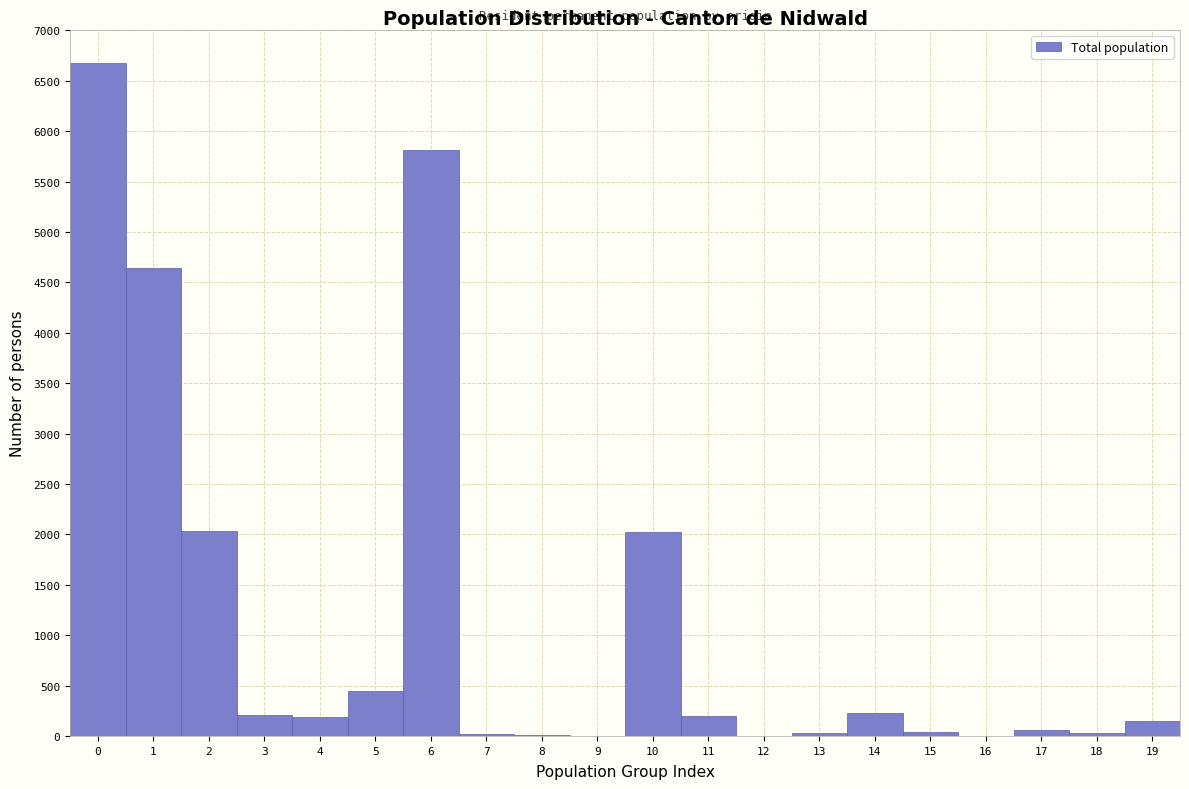

Reading left to right, transcribe this chart: for each bar, give the range it covers on the x-axis and its height. The values are not printed on the chart, so give them approximately, as read against the axis.

-0.5 to 0.5: 6650
0.5 to 1.5: 4650
1.5 to 2.5: 2050
2.5 to 3.5: 200
3.5 to 4.5: 200
4.5 to 5.5: 450
5.5 to 6.5: 5800
6.5 to 7.5: under 50
7.5 to 8.5: under 50
8.5 to 9.5: under 50
9.5 to 10.5: 2000
10.5 to 11.5: 200
11.5 to 12.5: under 50
12.5 to 13.5: under 50
13.5 to 14.5: 250
14.5 to 15.5: under 50
15.5 to 16.5: under 50
16.5 to 17.5: 50
17.5 to 18.5: under 50
18.5 to 19.5: 150